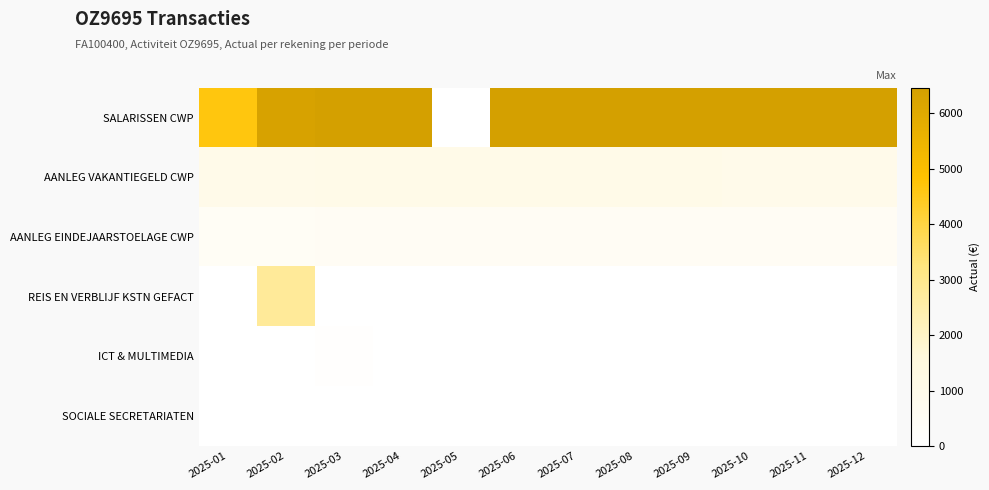

How many series are shown in this chart?

6